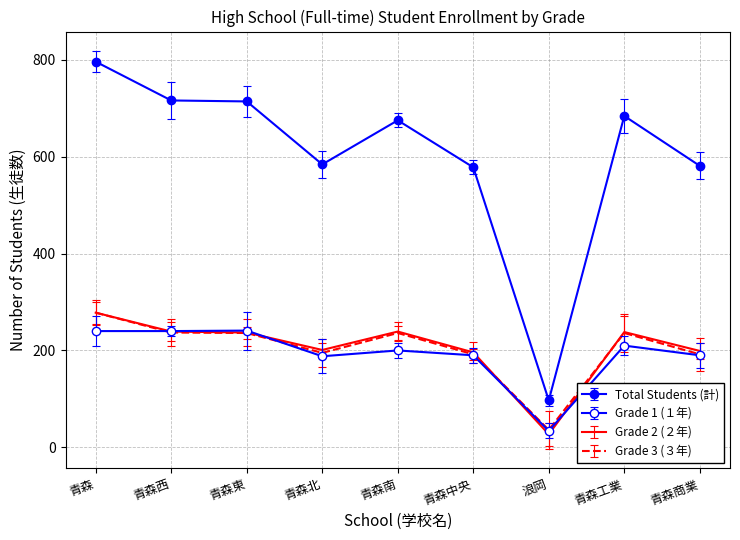

At how many categories does at least one series exceed 422?

8